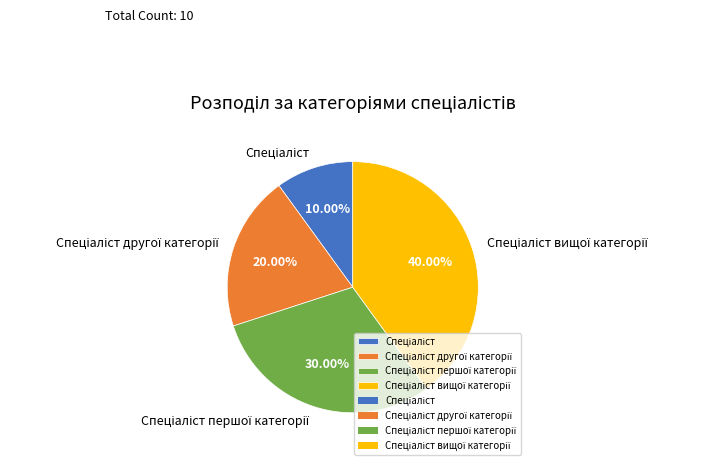

To the nearest percent, what is the average slice percentage?

25%